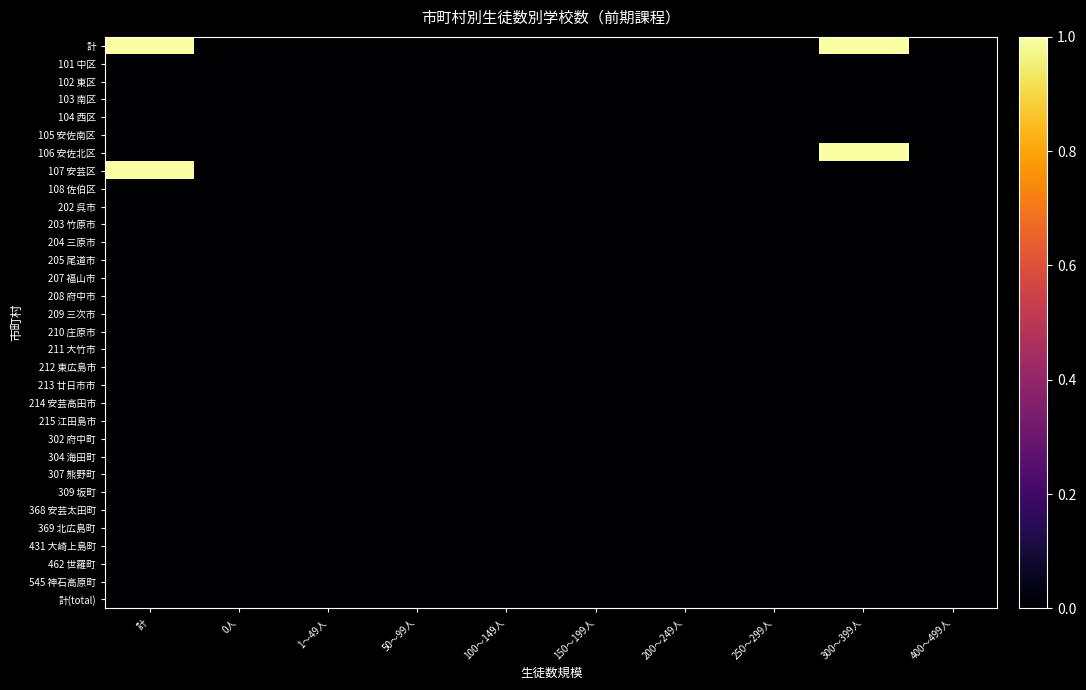

At how many categories does at least one series exceed 0?

2